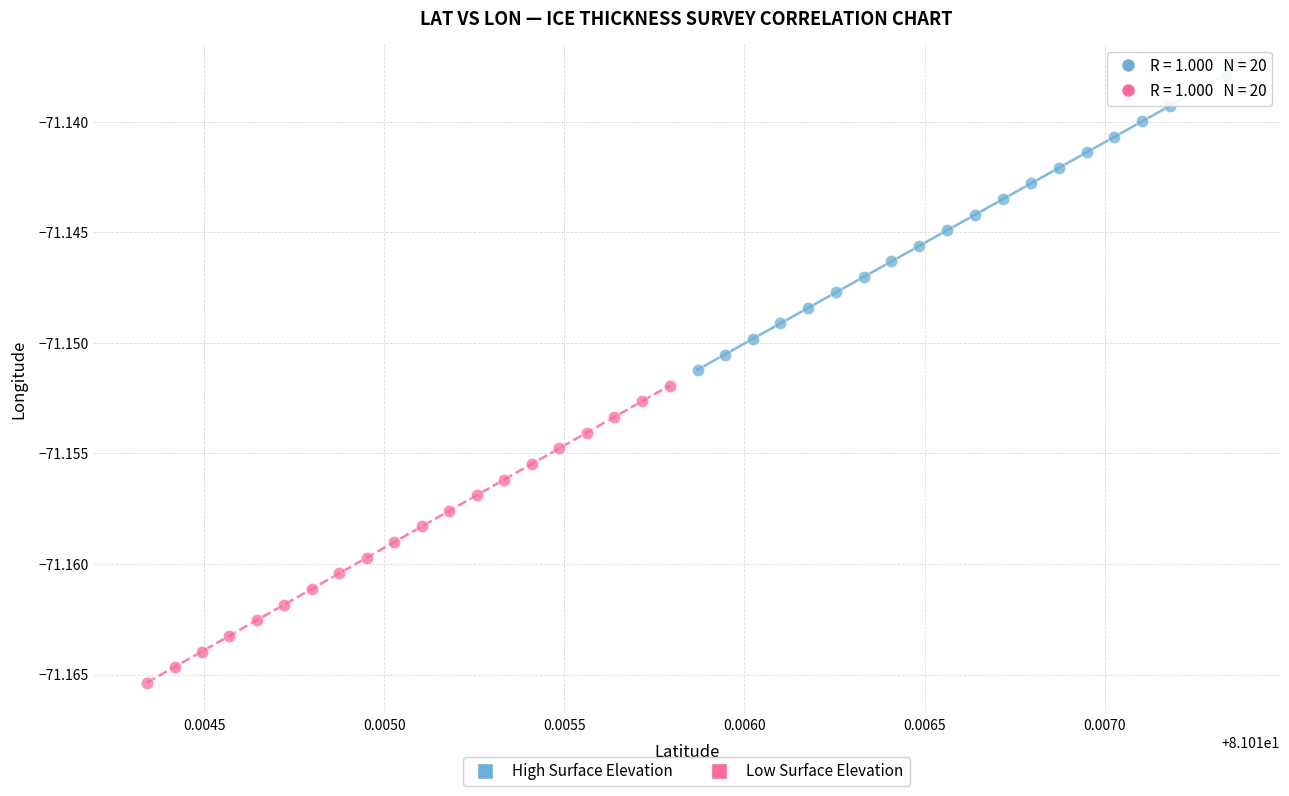

Which series reaches the maximum Y coordinate?

High Surface Elevation